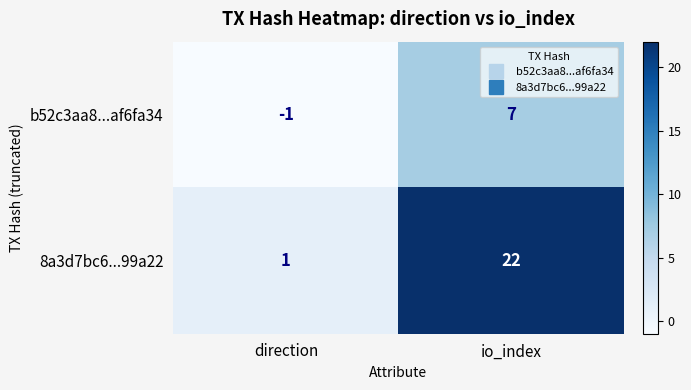

What is the maximum value shown in the chart?

22